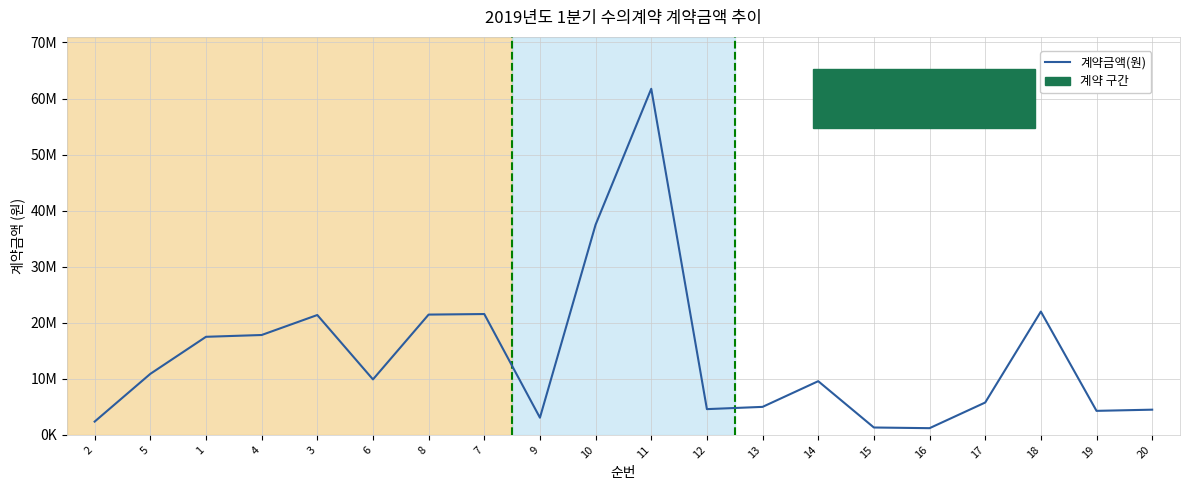

What is the smallest value displayed?

1200000